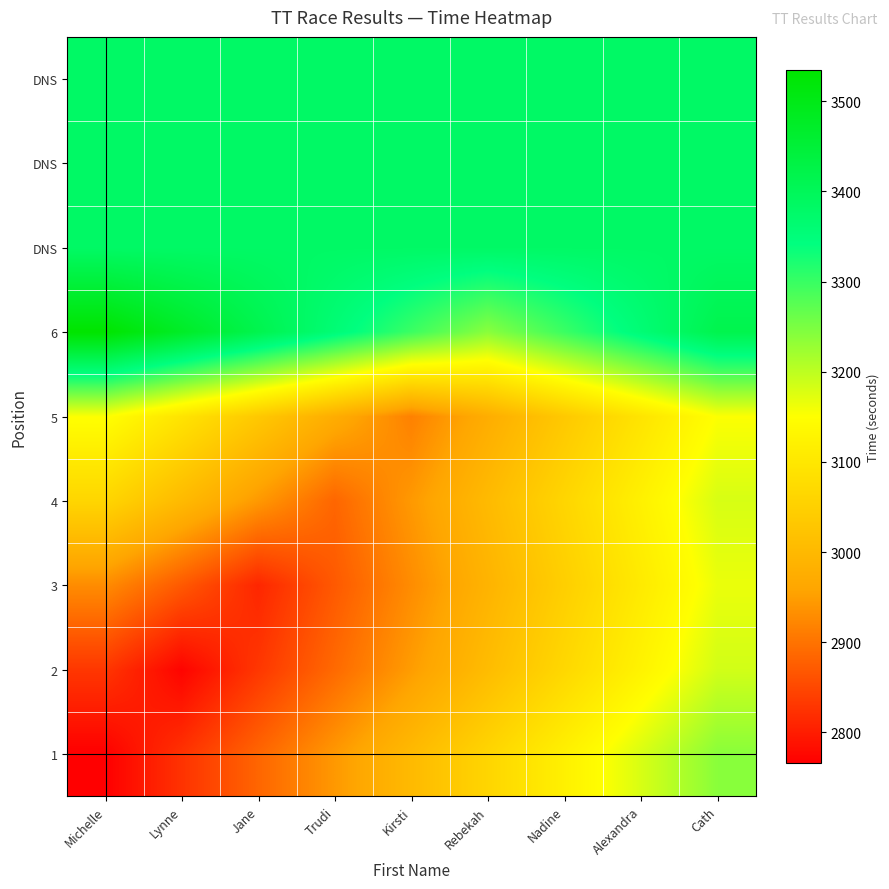

At which category is the sum across all series the highest?

Cath